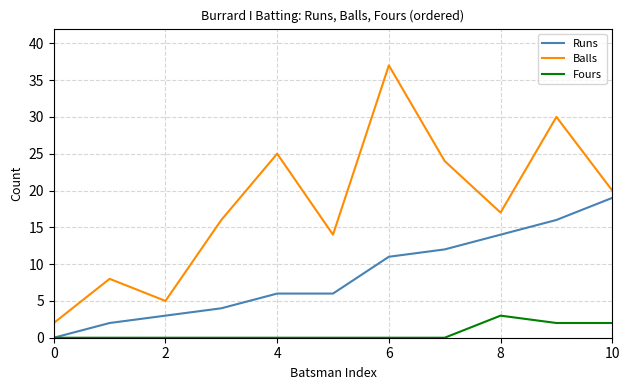

Rank the series by their maximum value, from highest to lowest.

Balls, Runs, Fours